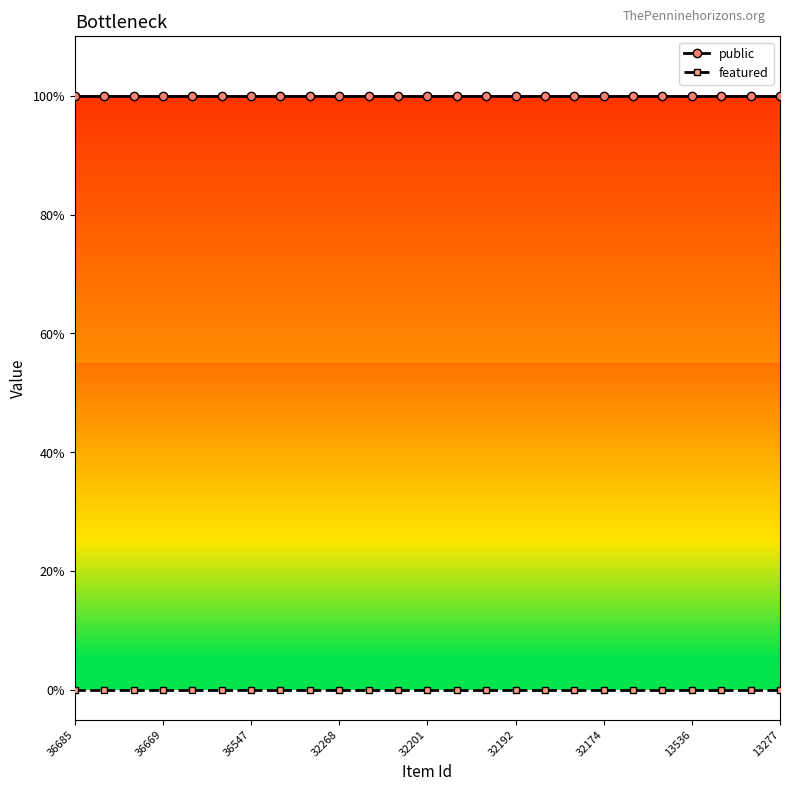

Is this an area chart (filled region under the line)?

No